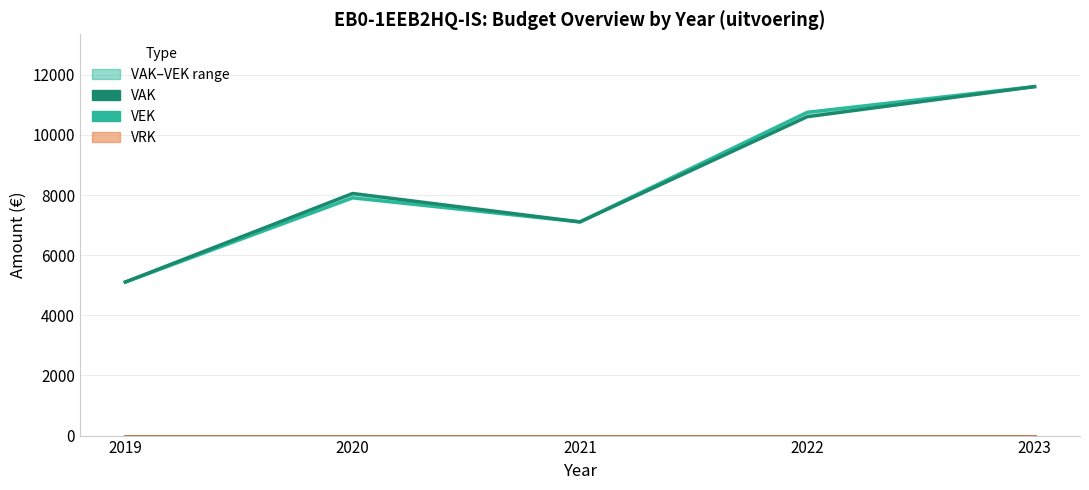

True or false: VEK and VRK line intersect in this chart.

False